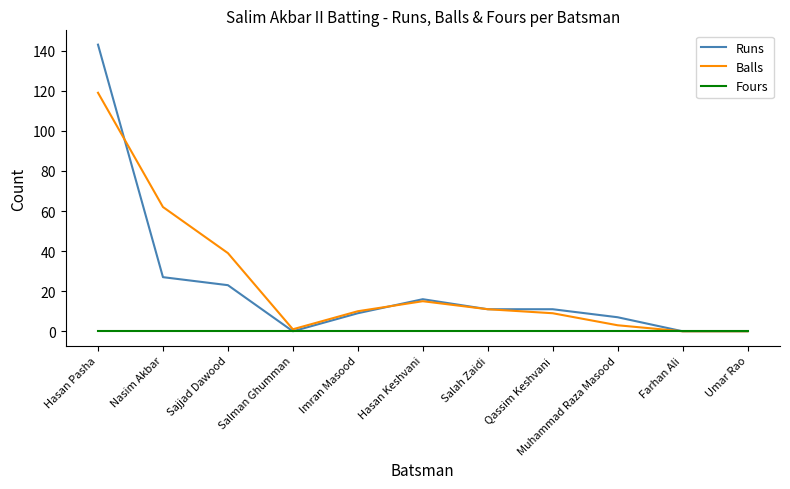

What is the difference between the maximum and second lowest values in the Runs series?

143